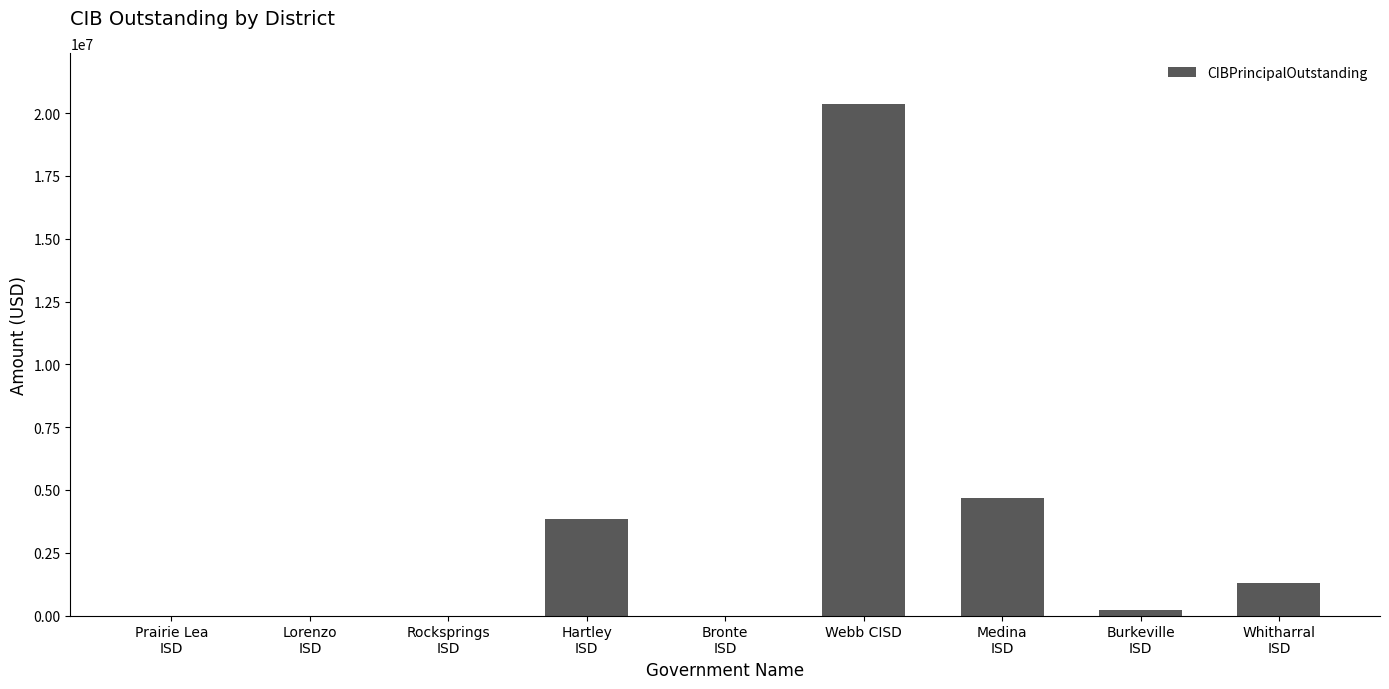

What is the approximate value at Webb CISD?

20355000